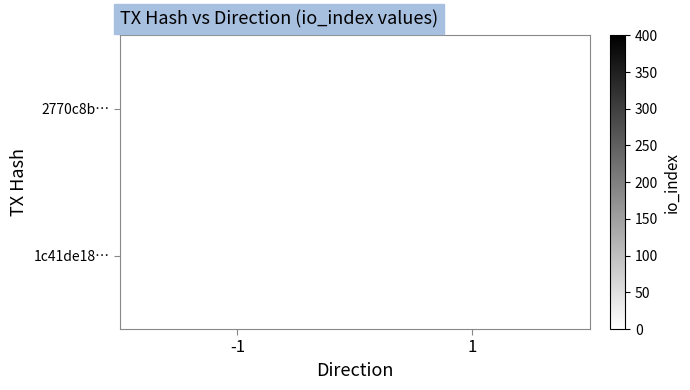

The value of 1c41de18… at 1 is 11. True or false?

True